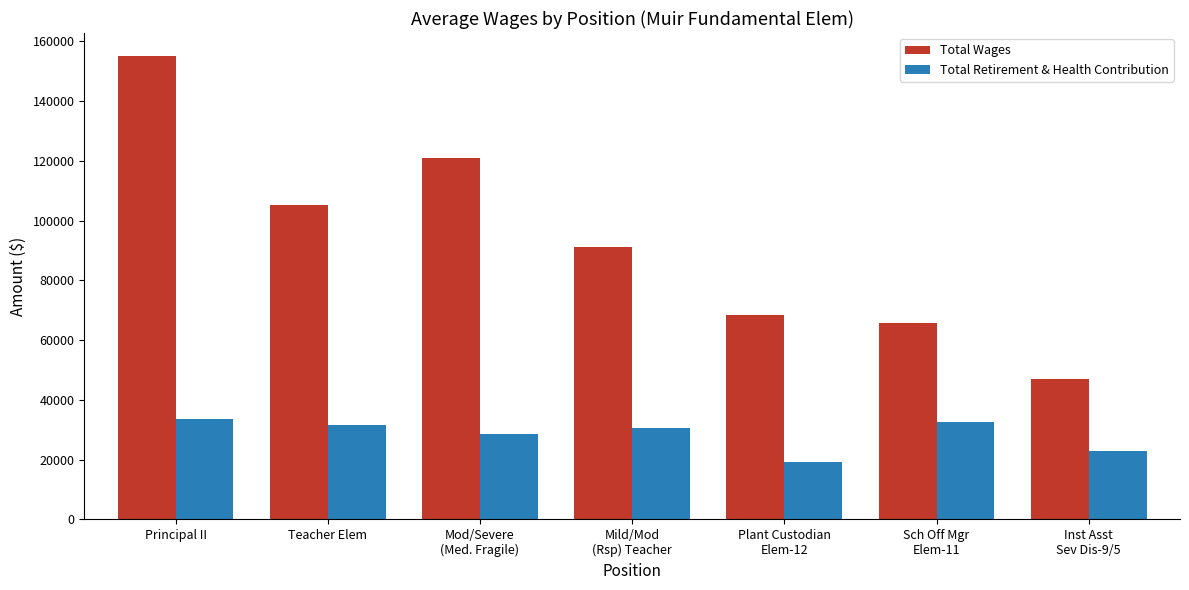

Rank the series by their average value, from lowest to highest.

Total Retirement & Health Contribution, Total Wages